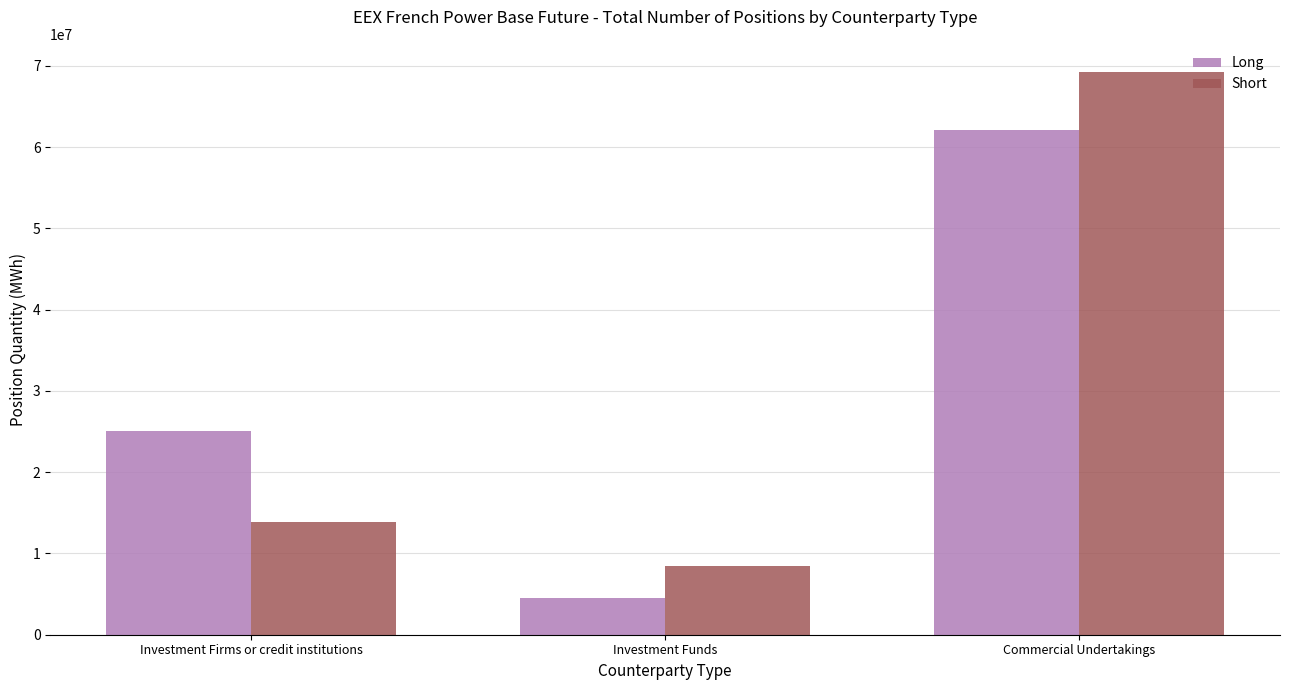

Between Investment Firms or credit institutions and Commercial Undertakings, which series saw the biggest shift?

Short